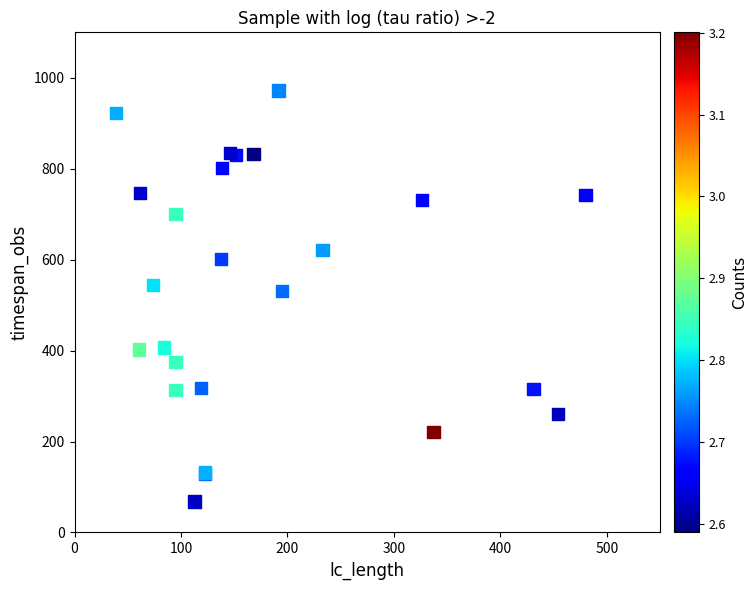

What Y value in the scatter plot is closest to 520?

531